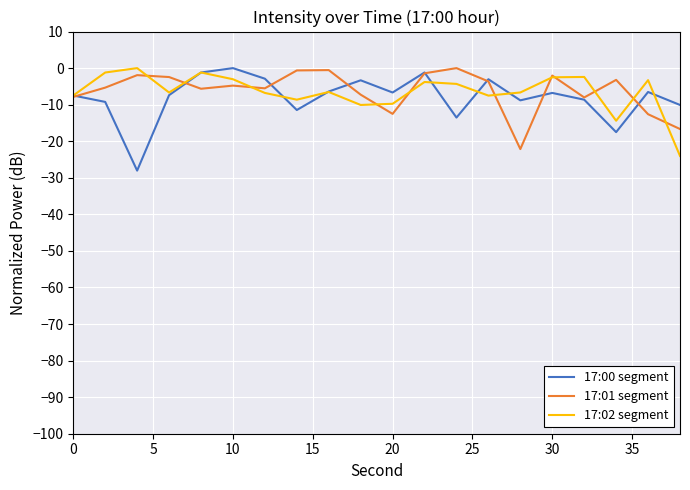

What is the smallest value displayed?

-28.0